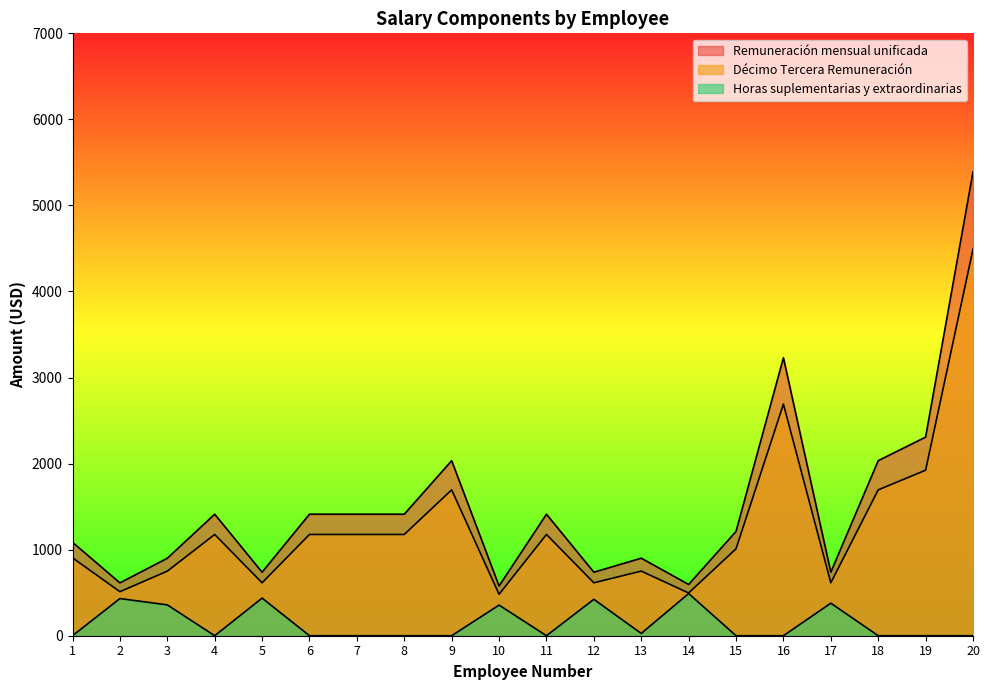

What is the total value across all series at 8?

2588.7